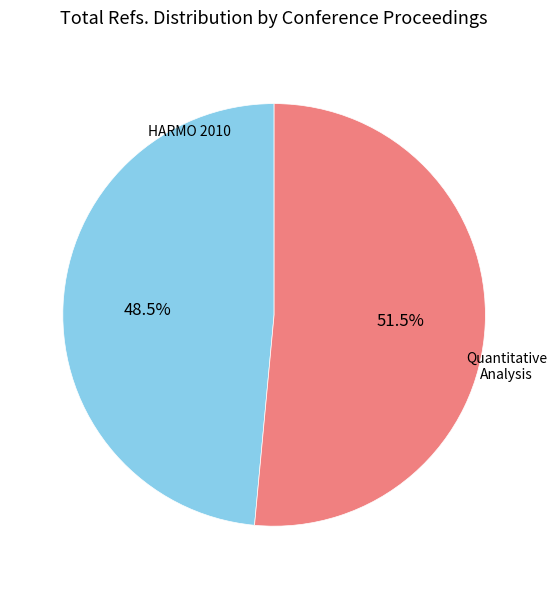

Is there a majority slice in this chart?

Yes